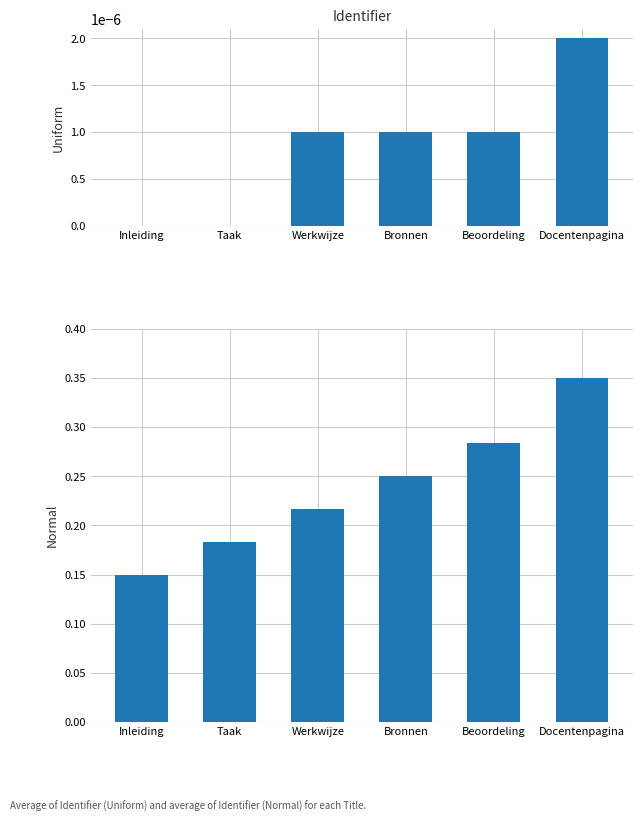

The Uniform series shows 0.0 at Docentenpagina. True or false?

True